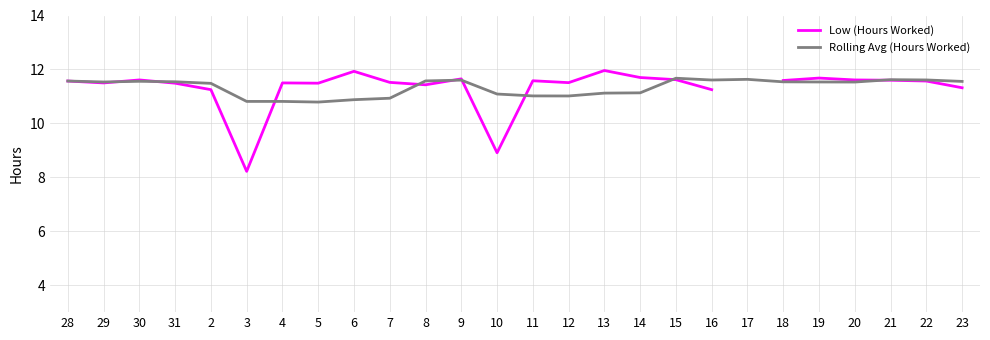

What is the average value of the Rolling Avg (Hours Worked) series?

11.3